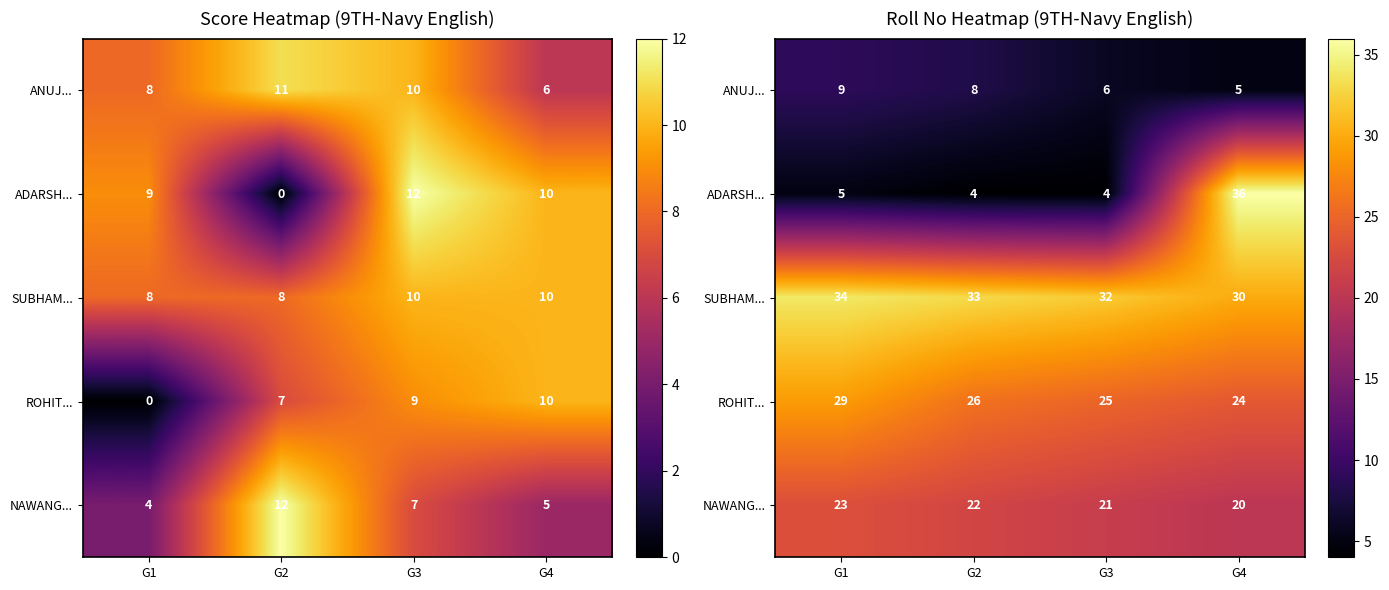

What is the difference between the highest and lowest values at G1?

29